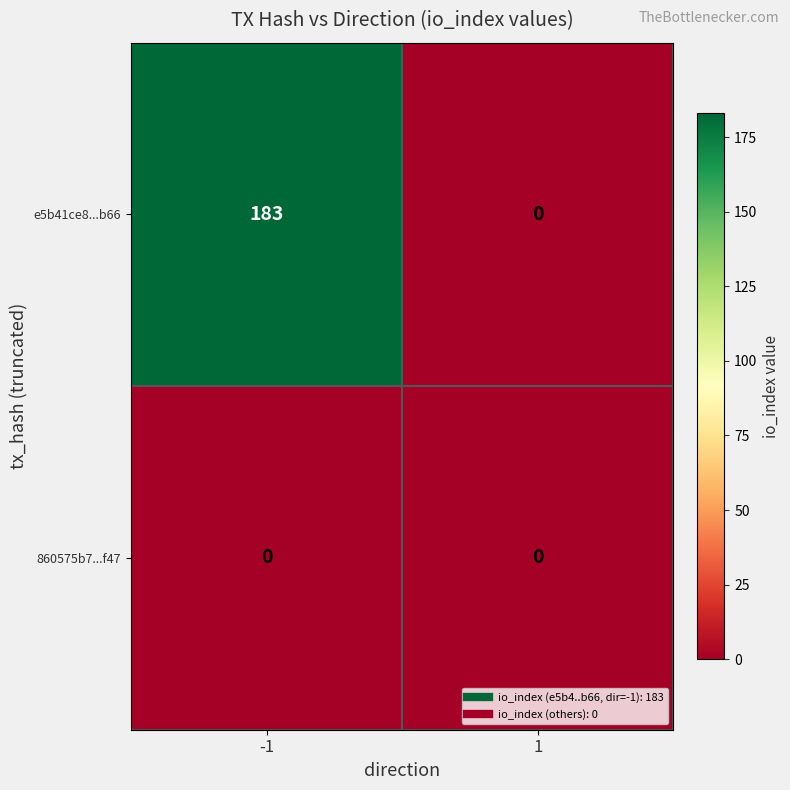

Which series has the widest spread of values?

e5b41ce8...b66